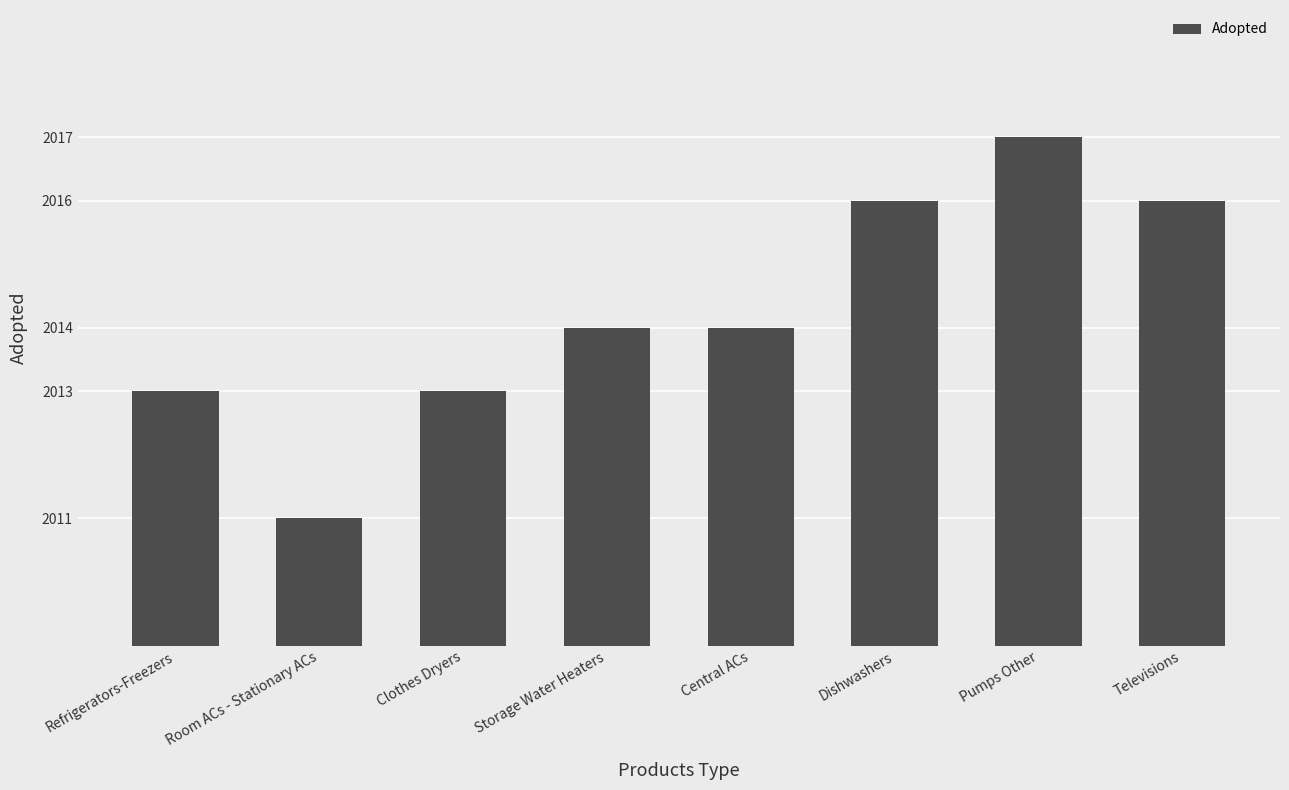

What is the difference between the maximum and minimum values?

6